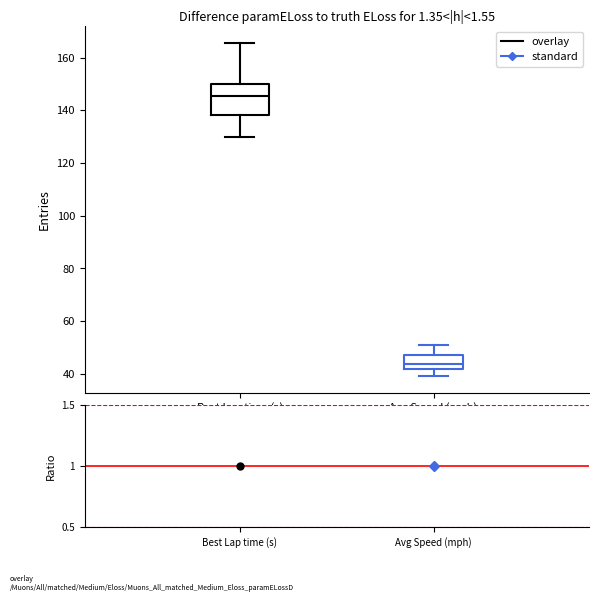

Which box's median line is the lowest?

Avg Speed (mph)